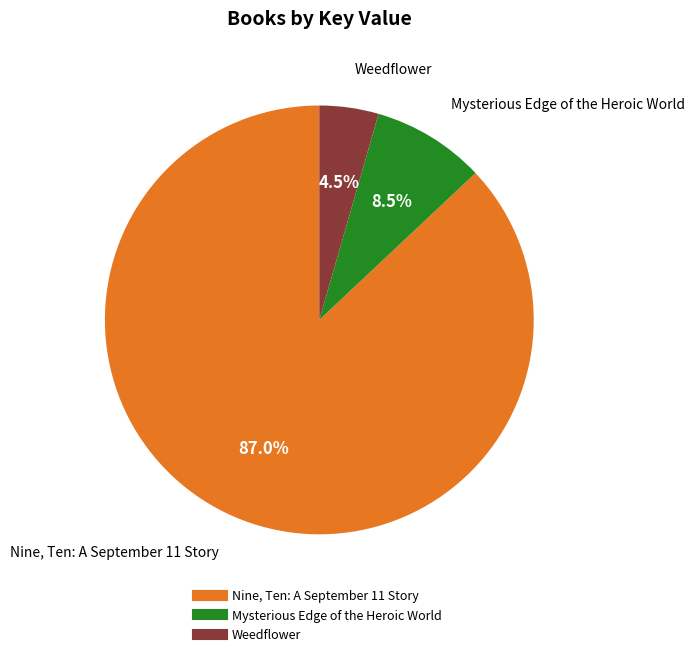

Is there any slice that represents more than half of the pie?

Yes